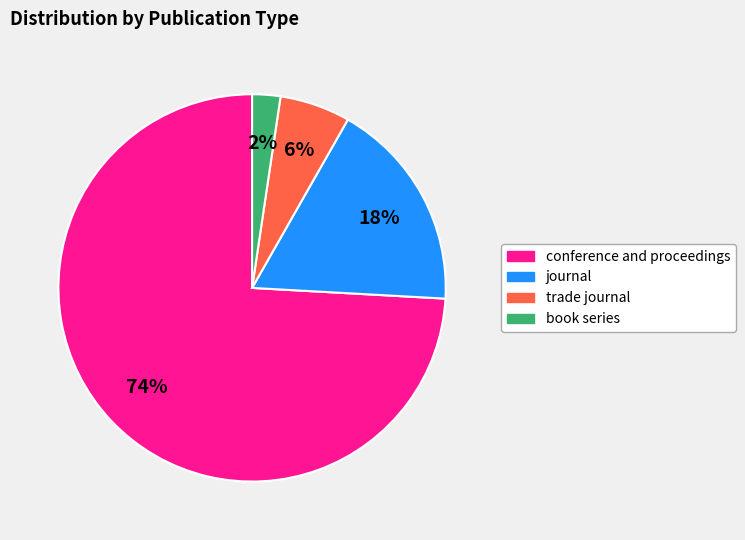

To the nearest percent, what is the difference between the largest and smallest slice percentages?

72%